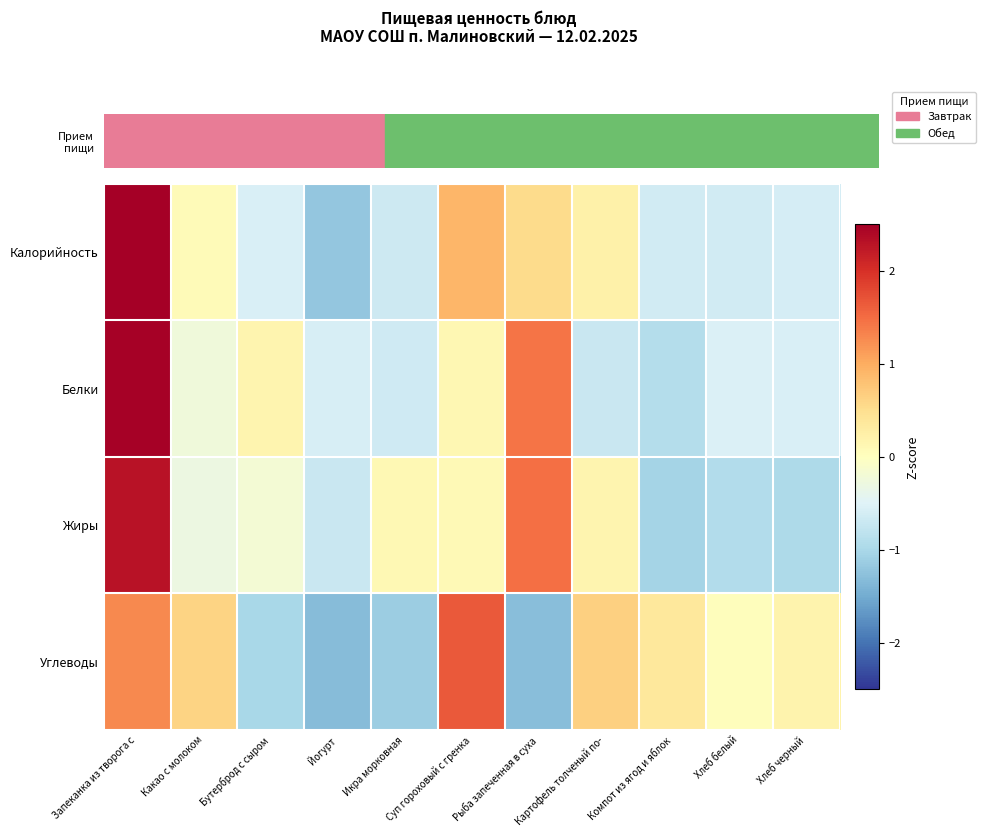

Which series has the largest range (max minus min)?

Калорийность